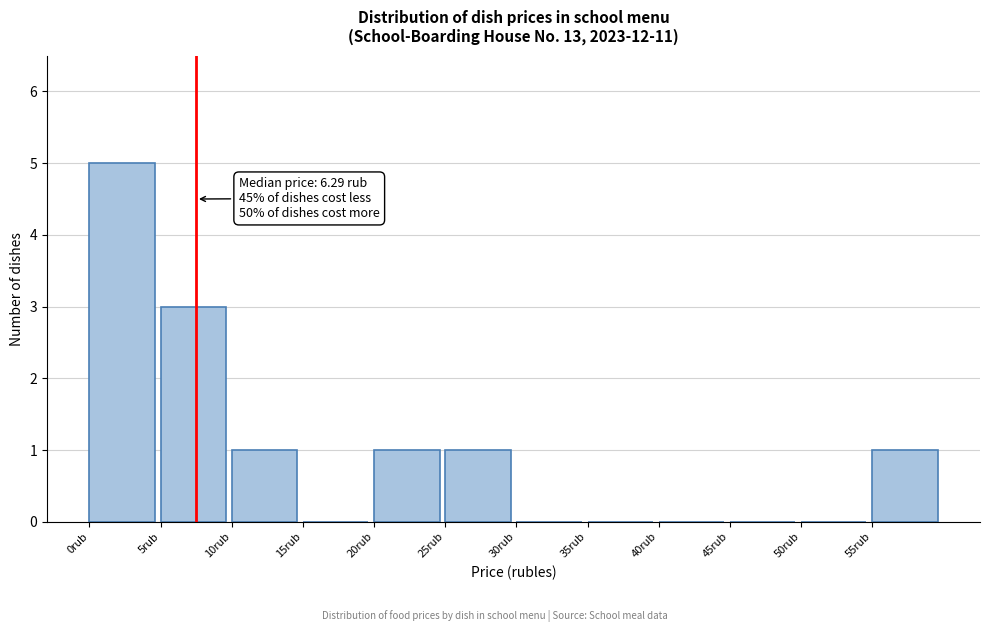

Over which range of the x-axis is the bar tallest?

0 to 5